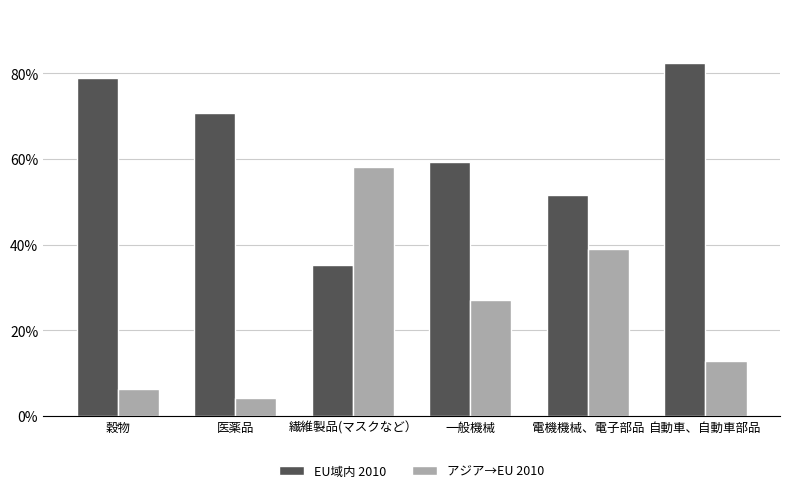

What is the highest value of the アジア→EU 2010 series?

0.6